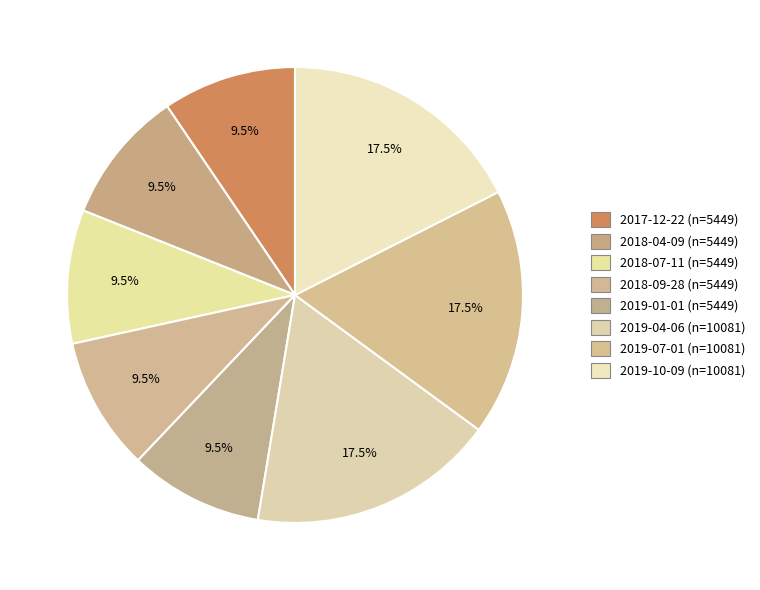

How many slices are in this pie chart?

8